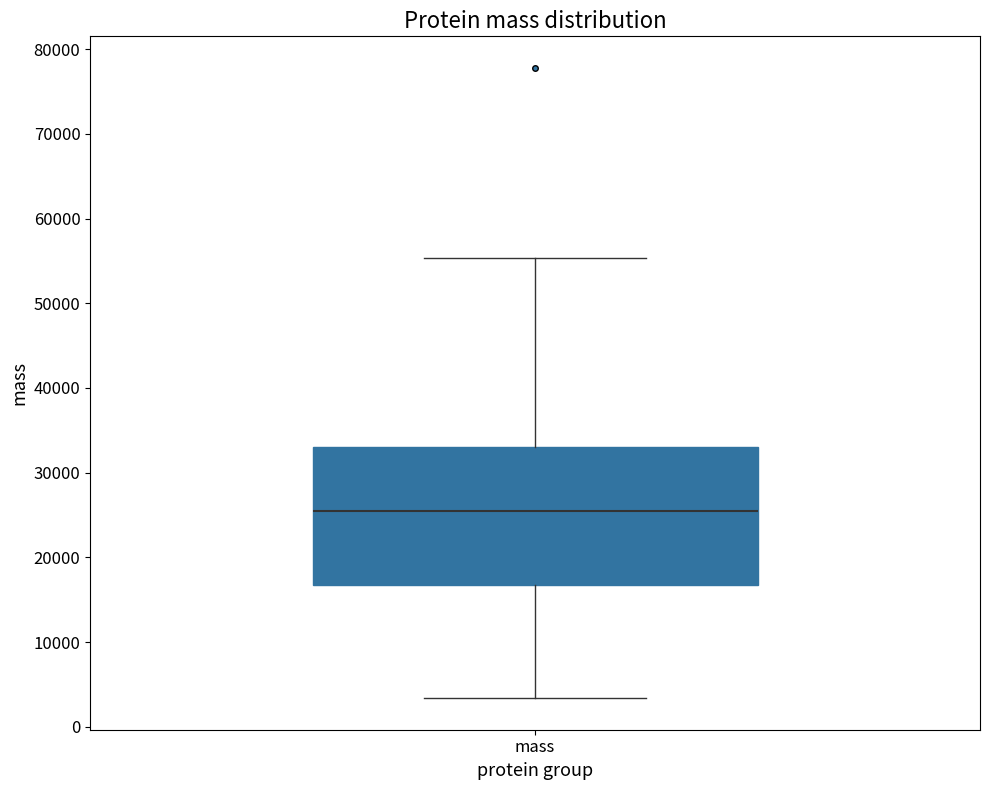

Transcribe this box plot: give where the median line is, the range the box spans, and where the two whiskers end, as read against the y-axis. The values are not printed on the chart, so give them approximately, as read against the axis.

median 25000, box 17000 to 33000, whiskers 3000 to 55000